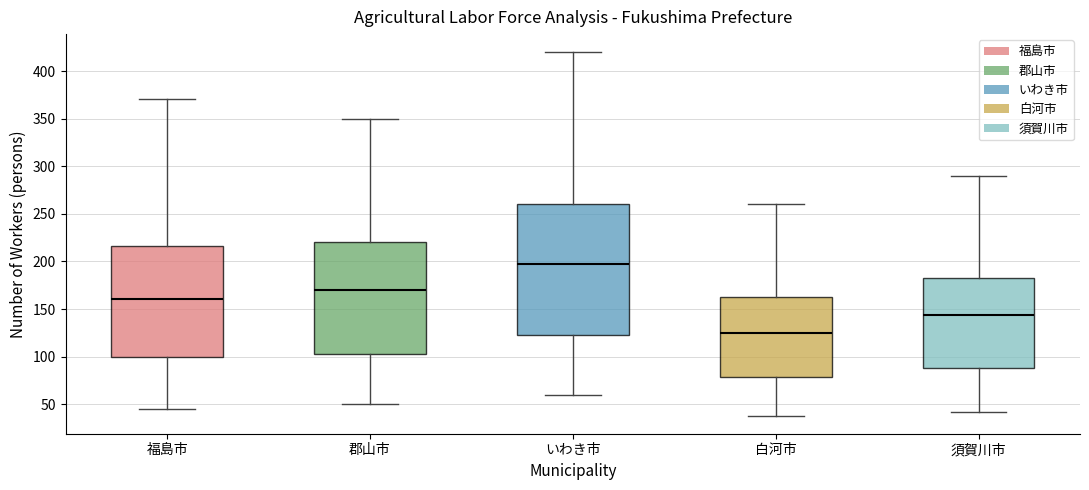

Which box has the highest median line?

いわき市